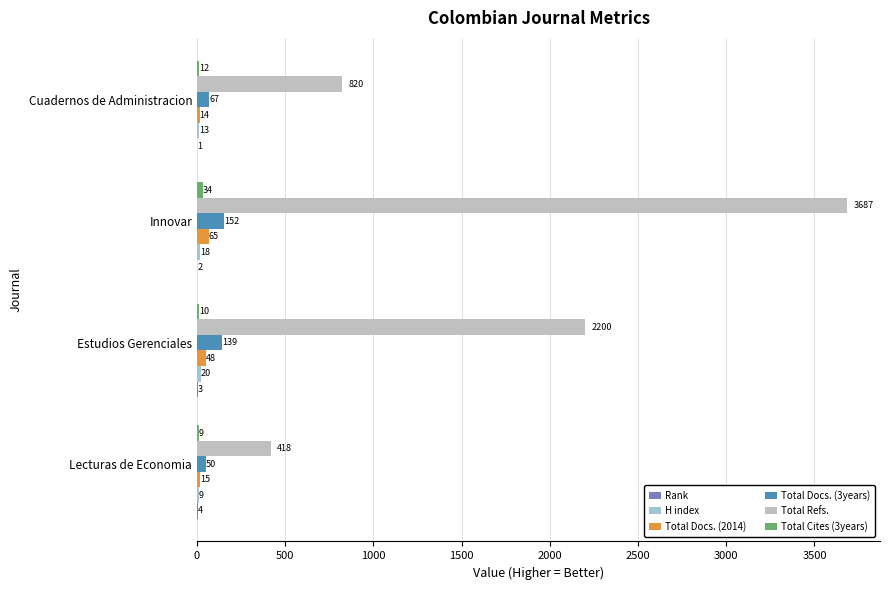

What is the approximate value of Total Refs. at Lecturas de Economia, to the nearest 100?

400